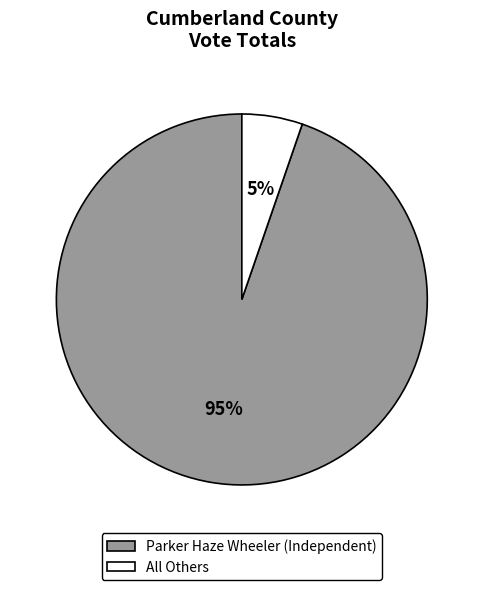

How many slices are in this pie chart?

2